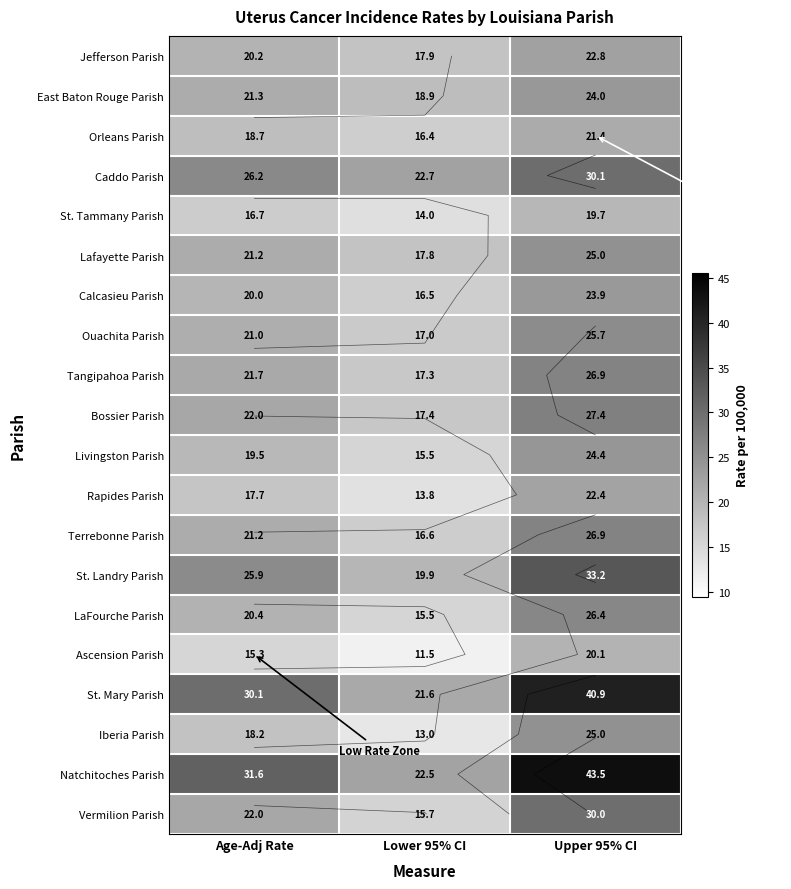

Where does the St. Tammany Parish series first go above 16?

Age-Adj Rate